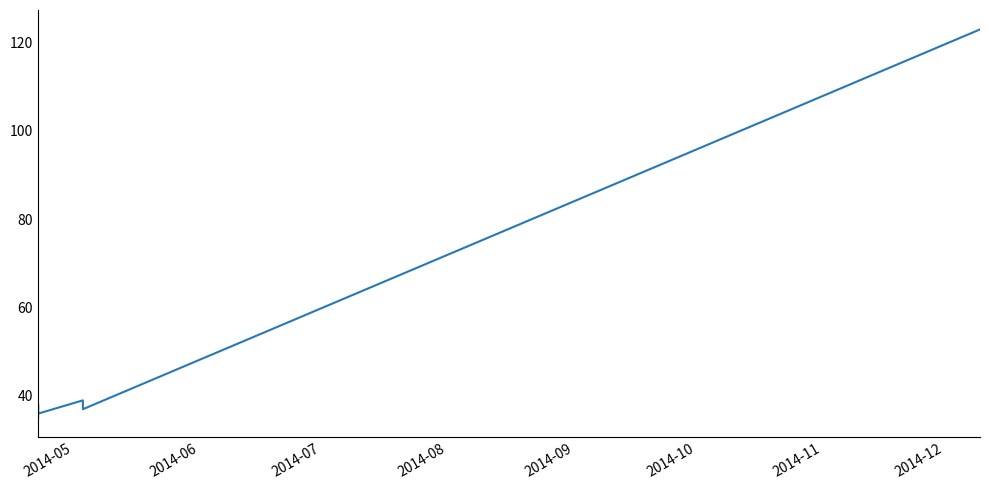

Approximately how many times larger is the value at 2014-08 compared to 2014-07?

1.1